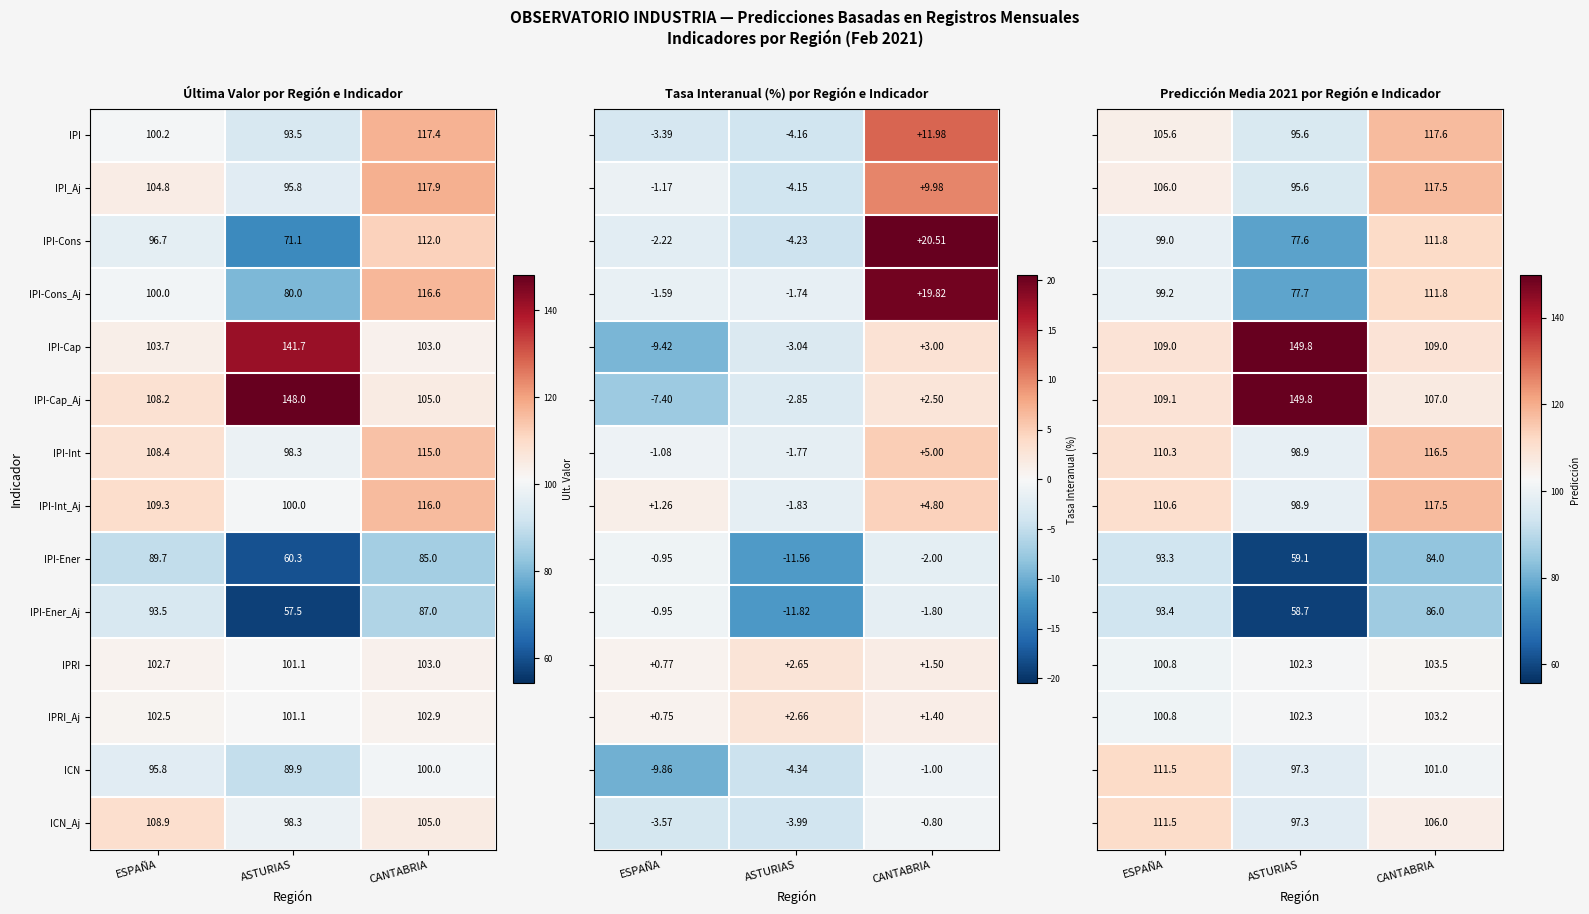

Is the value of ICN at CANTABRIA greater than the value of IPRI_Aj at CANTABRIA?

No